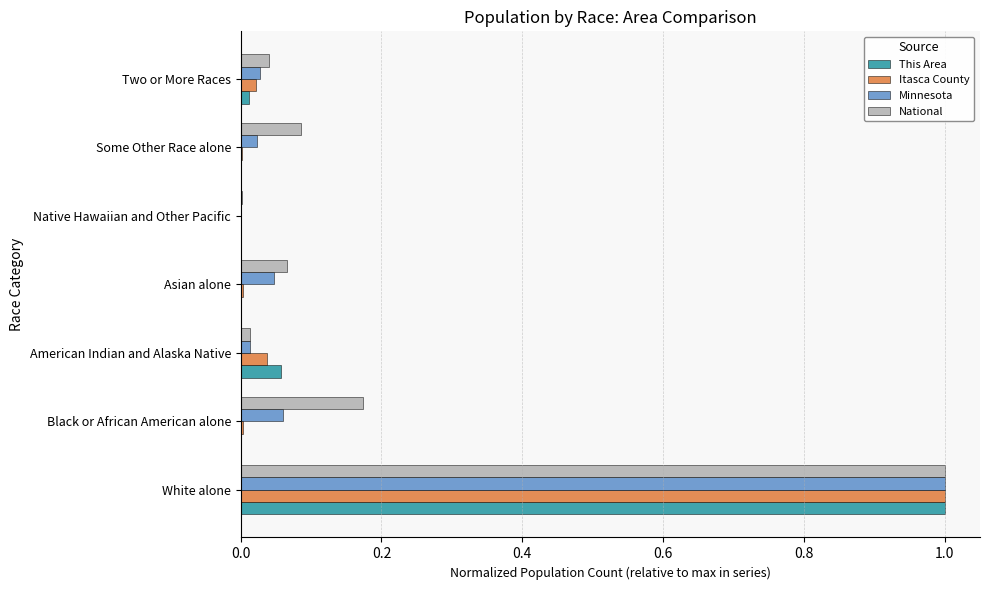

At which category does the chart reach its peak across all series?

White alone